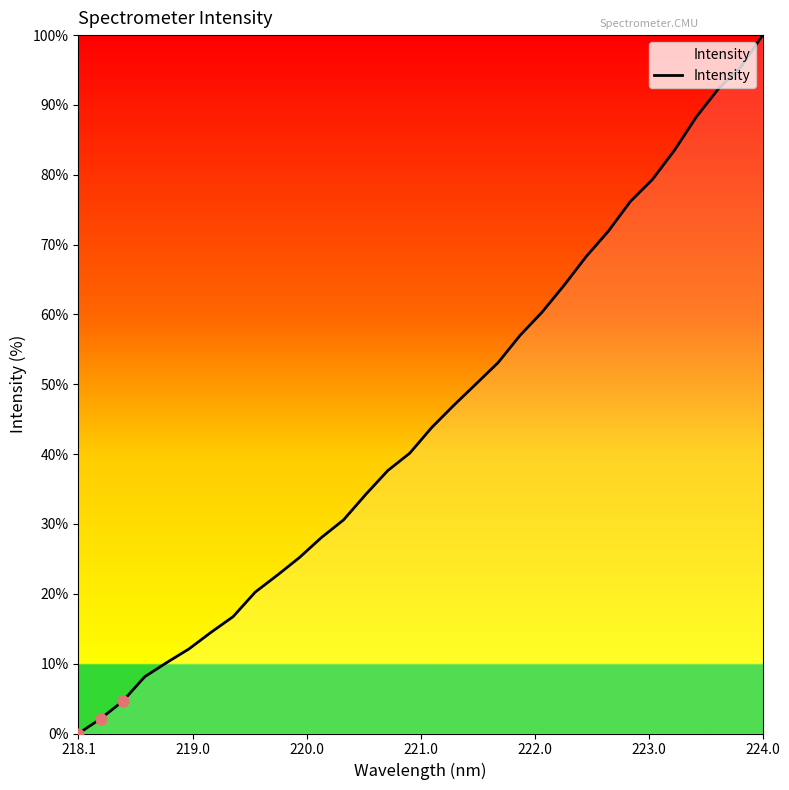

What is the difference between the maximum and minimum values?

100.0